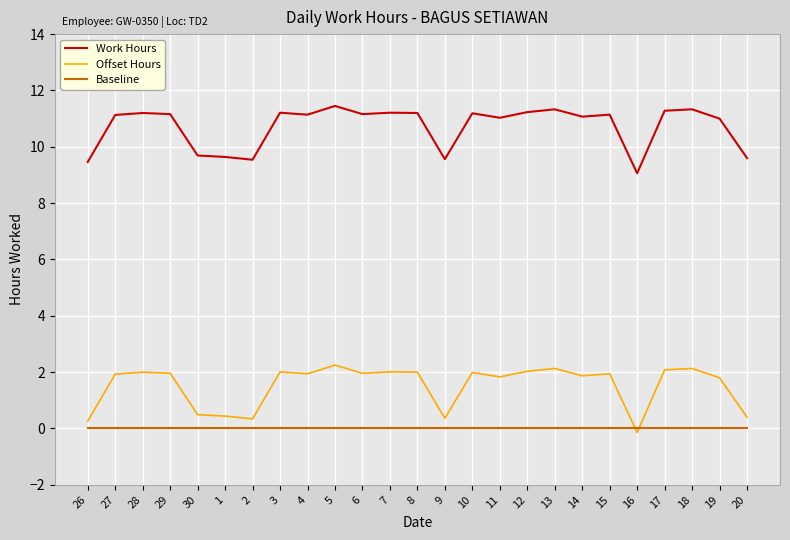

What is the difference between the highest and lowest values at 30?

9.7